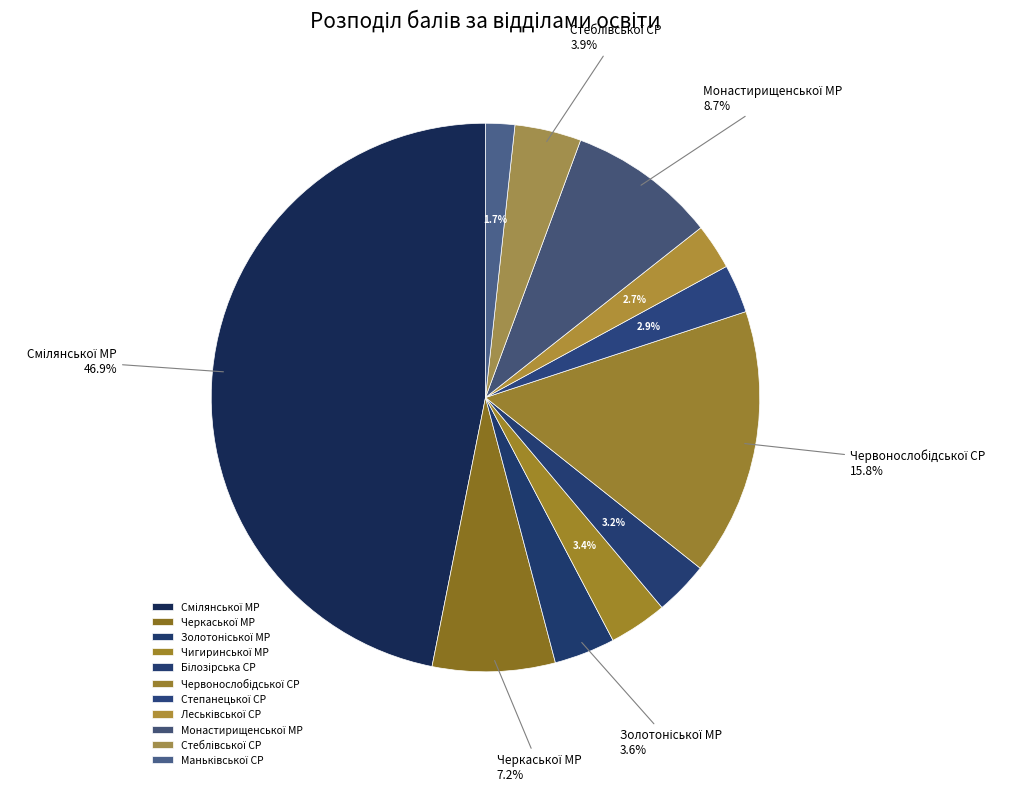

To the nearest percent, what percentage of the pie is Білозірська СР?

3%